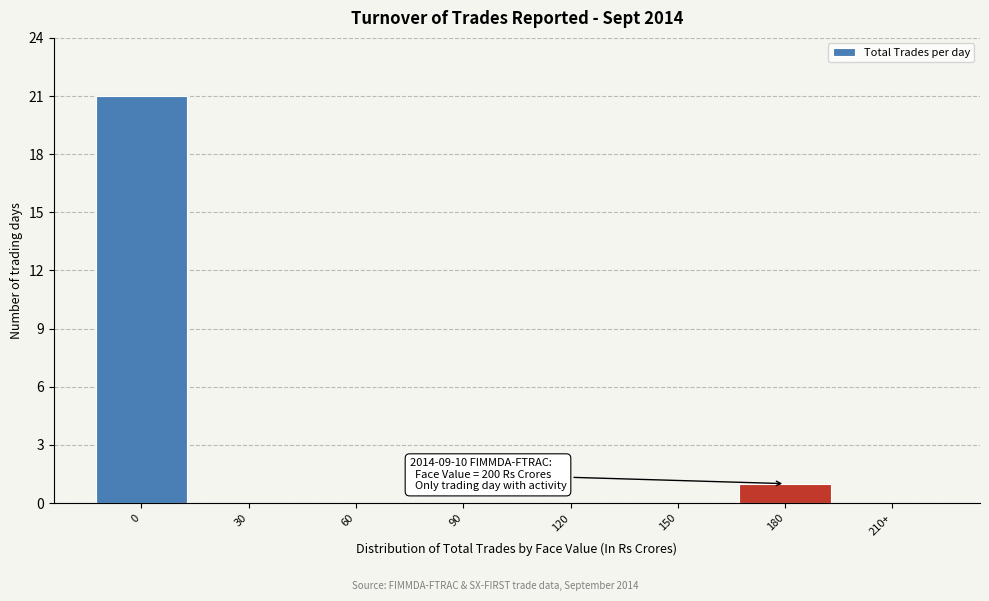

Reading left to right, extract all data points from this chart.

0=21	30=0	60=0	90=0	120=0	150=0	180=1	210+=0